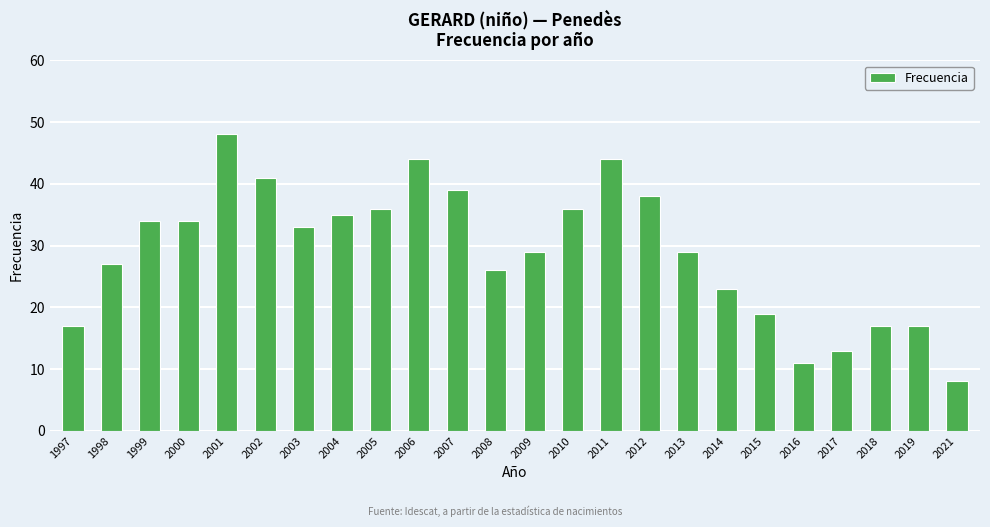

The chart shows a value of 23 at 2014. True or false?

True